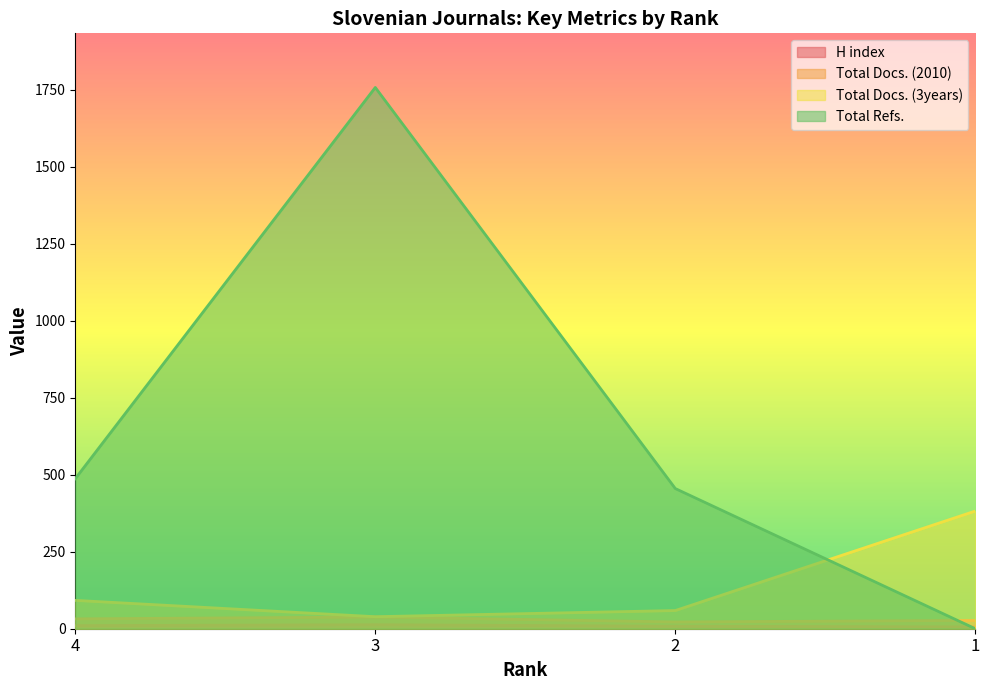

Between which two adjacent categories do H index and Total Refs. first intersect?

2 and 1